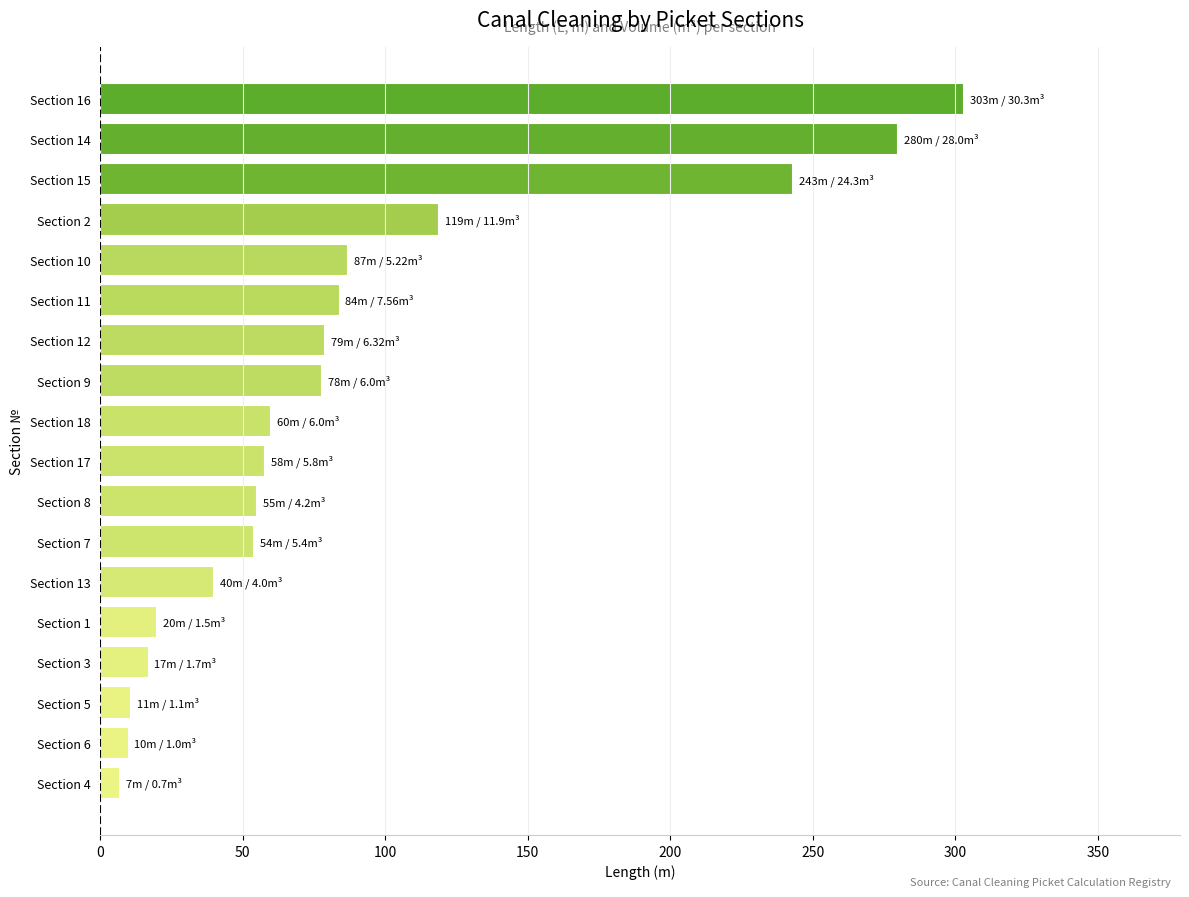

Is it true that the value at Section 10 is 87?

True